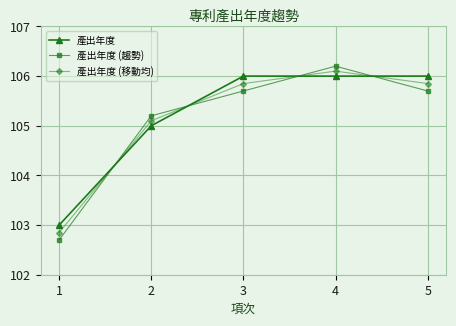

What is the value of the 產出年度 (趨勢) point at the 5th from the left?

105.7